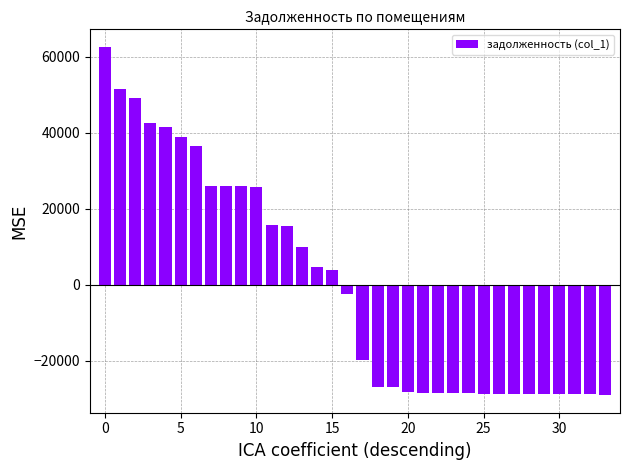

What is the smallest value displayed?

-29078.0